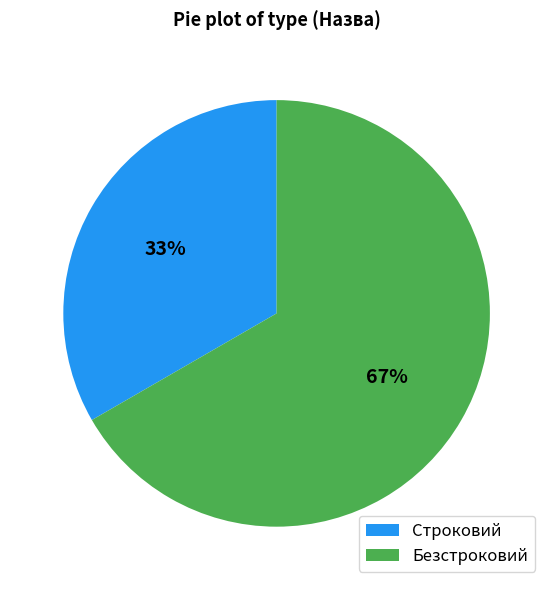

Which category has the smallest portion of the pie?

Строковий